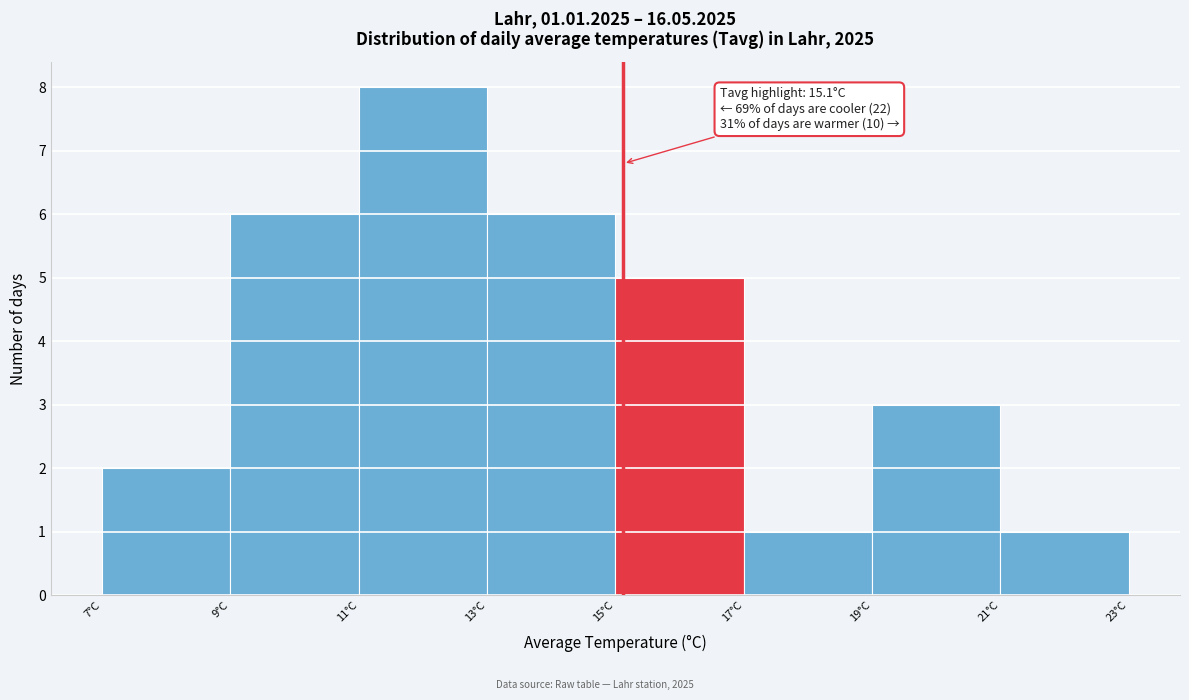

Over which range of the x-axis is the bar tallest?

11 to 13